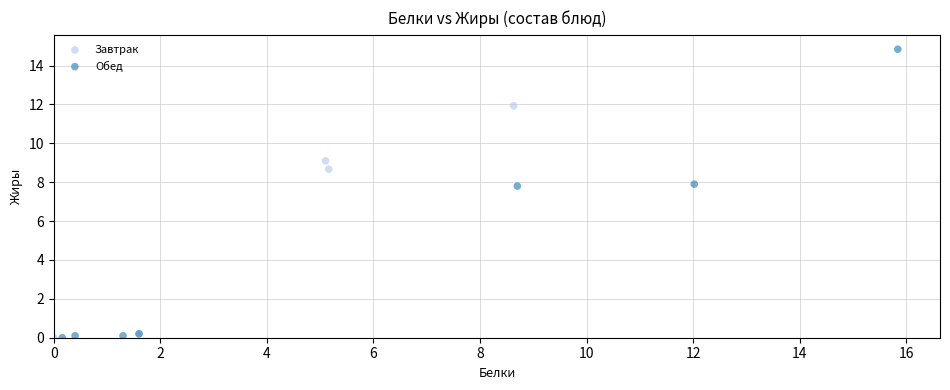

Which series has the largest Y range (max minus min)?

Обед